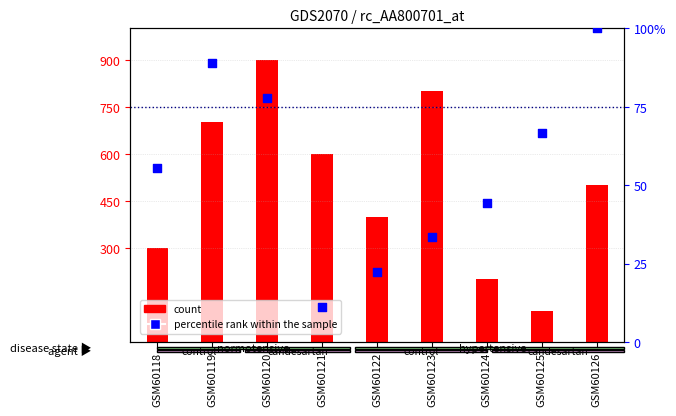

What is the change in value from GSM60118 to GSM60124?

-11.1